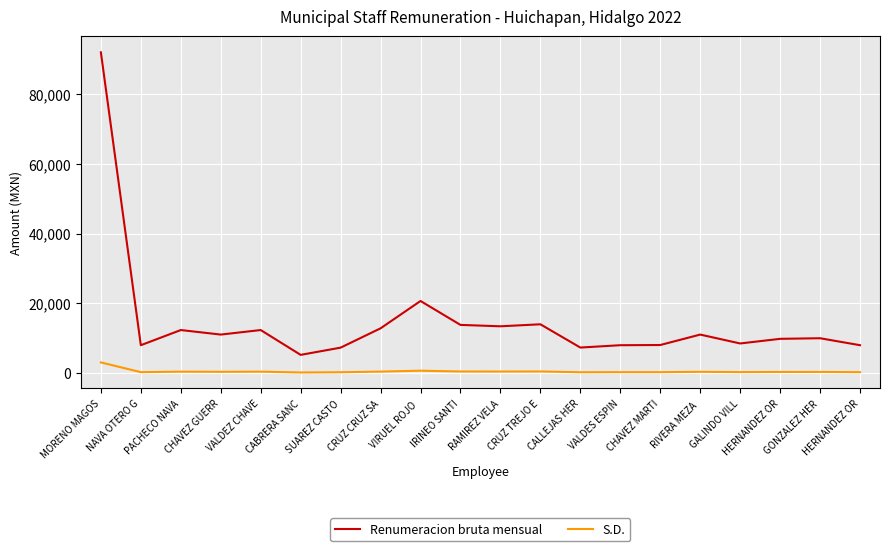

Reading left to right, extract all data points from this chart.

Renumeracion bruta mensual: MORENO MAGOS=92018.4	NAVA OTERO G=8000.0	PACHECO NAVA=12350.7	CHAVEZ GUERR=11050.2	VALDEZ CHAVE=12350.7	CABRERA SANC=5227.2	SUAREZ CASTO=7302.9	CRUZ CRUZ SA=12844.8	VIRUEL ROJO =20685.0	IRINEO SANTI=13824.3	RAMIREZ VELA=13426.8	CRUZ TREJO E=14000.0	CALLEJAS HER=7327.2	VALDES ESPIN=8000.0	CHAVEZ MARTI=8054.7	RIVERA MEZA =11050.2	GALINDO VILL=8500.0	HERNANDEZ OR=9830.1	GONZALEZ HER=10000.0	HERNANDEZ OR=8000.0
S.D.: MORENO MAGOS=3067.3	NAVA OTERO G=266.7	PACHECO NAVA=411.7	CHAVEZ GUERR=368.3	VALDEZ CHAVE=411.7	CABRERA SANC=174.2	SUAREZ CASTO=243.4	CRUZ CRUZ SA=428.2	VIRUEL ROJO =689.5	IRINEO SANTI=460.8	RAMIREZ VELA=447.6	CRUZ TREJO E=466.7	CALLEJAS HER=244.2	VALDES ESPIN=266.7	CHAVEZ MARTI=268.5	RIVERA MEZA =368.3	GALINDO VILL=283.3	HERNANDEZ OR=327.7	GONZALEZ HER=333.3	HERNANDEZ OR=266.7